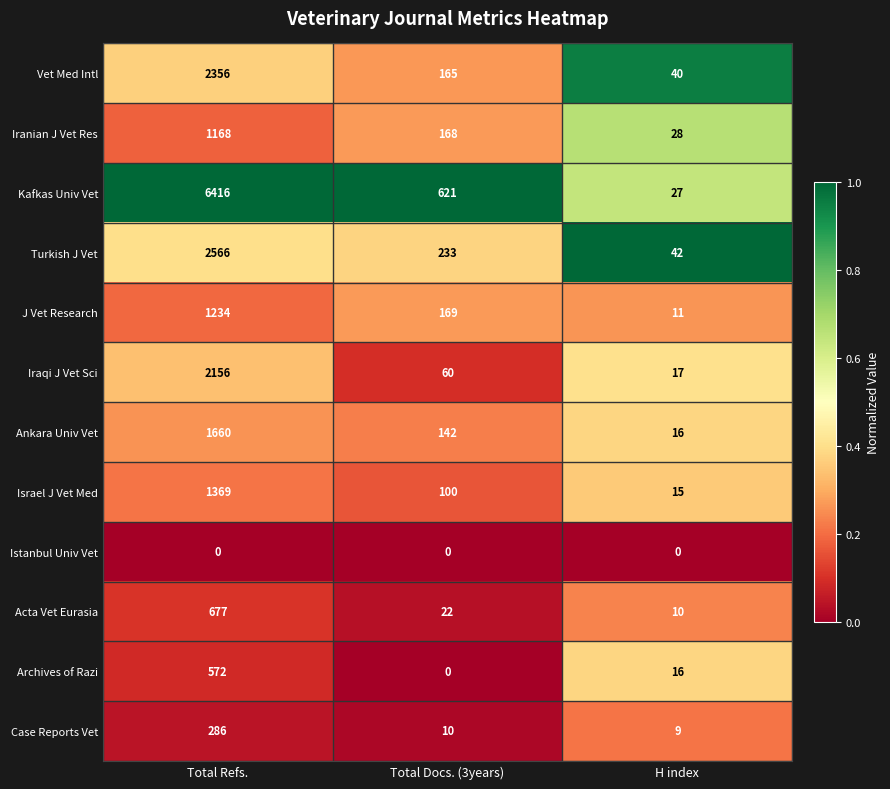

What is the sum of the Vet Med Intl values at Total Refs. and Total Docs. (3years)?

2521